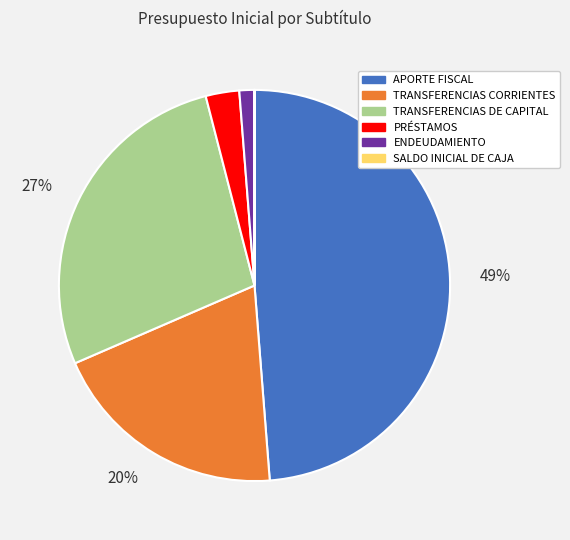

To the nearest percent, what is the average slice percentage?

17%